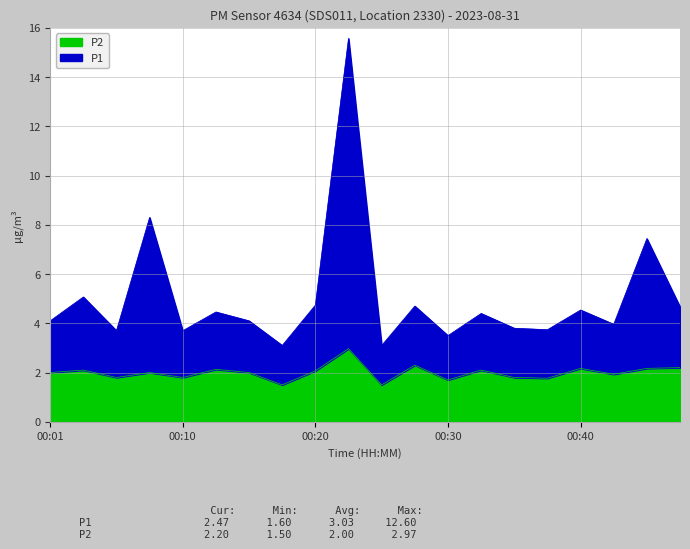

The P2 series shows 2.0 at 00:01. True or false?

True